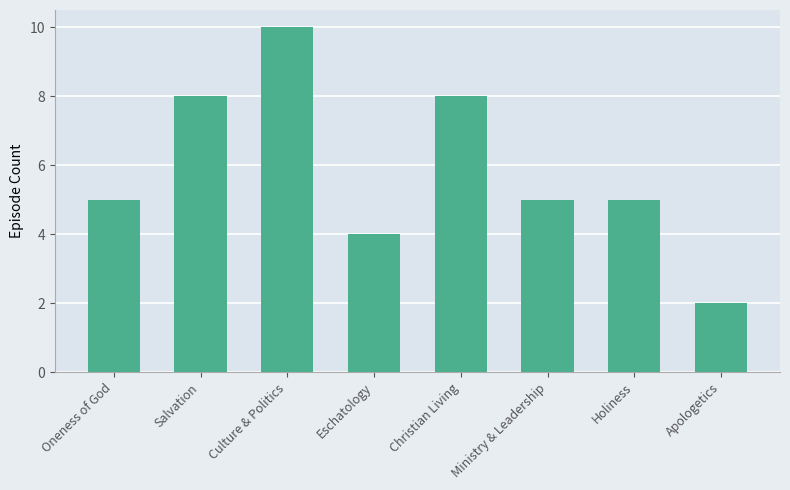

Which has a higher value, Eschatology or Ministry & Leadership?

Ministry & Leadership